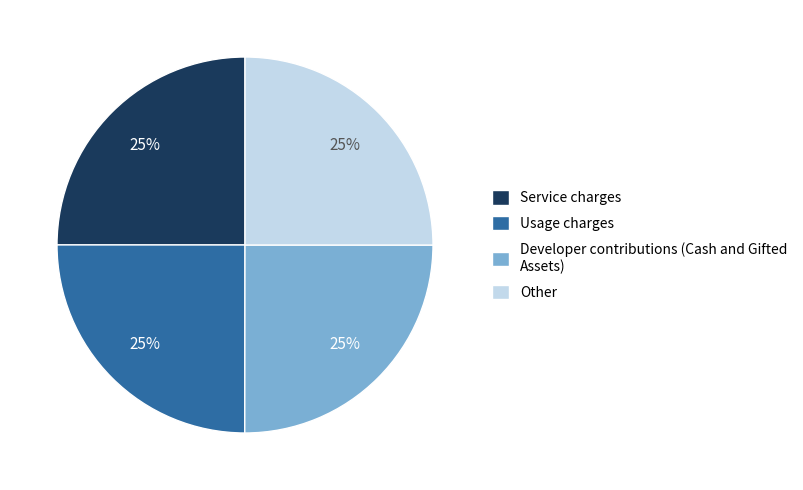

Count the number of slices in the pie.

4